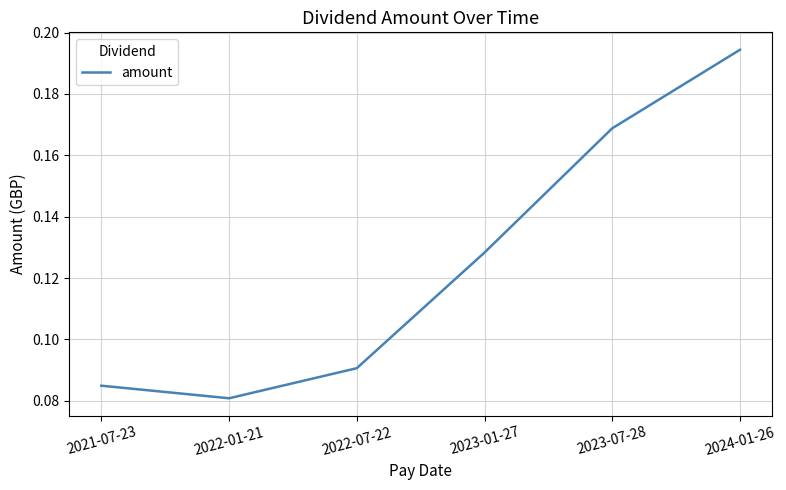

Which has a higher value, 2024-01-26 or 2022-07-22?

2024-01-26